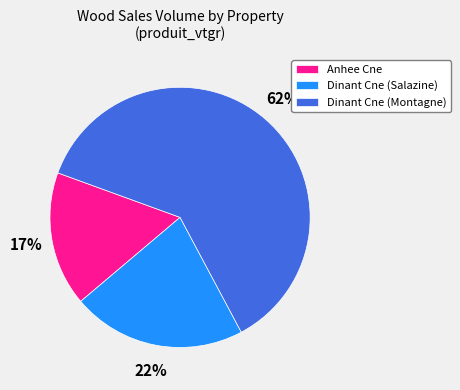

To the nearest percent, what portion does Dinant Cne (Salazine) represent?

22%